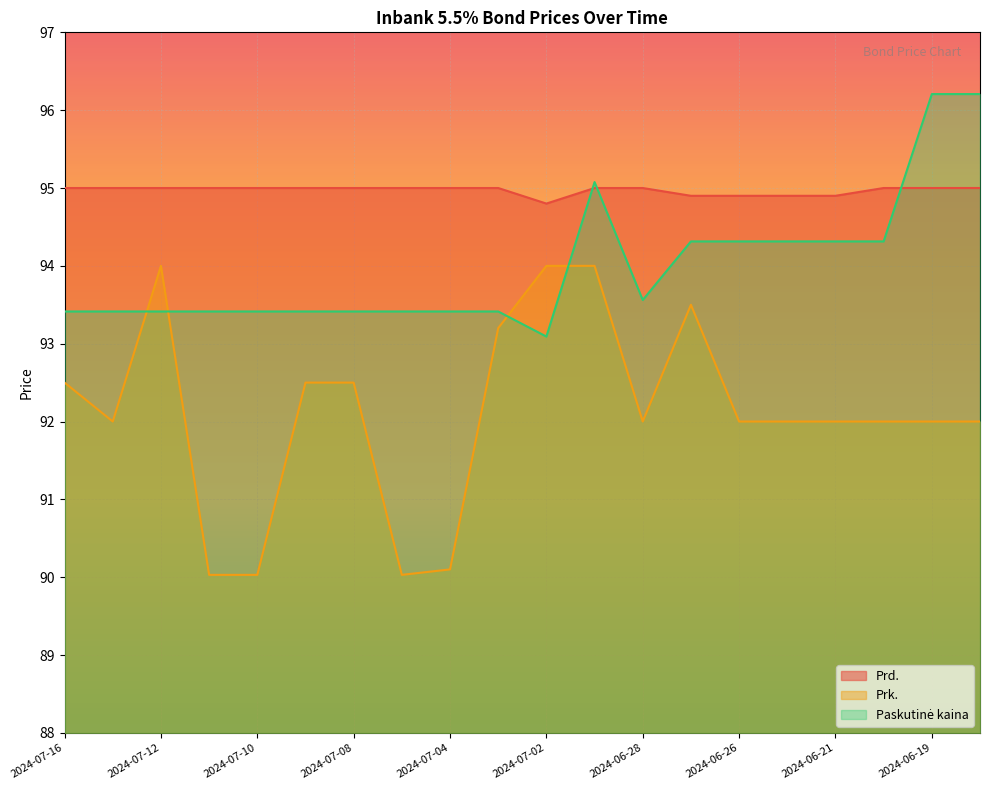

How many categories are shown in the chart?

20